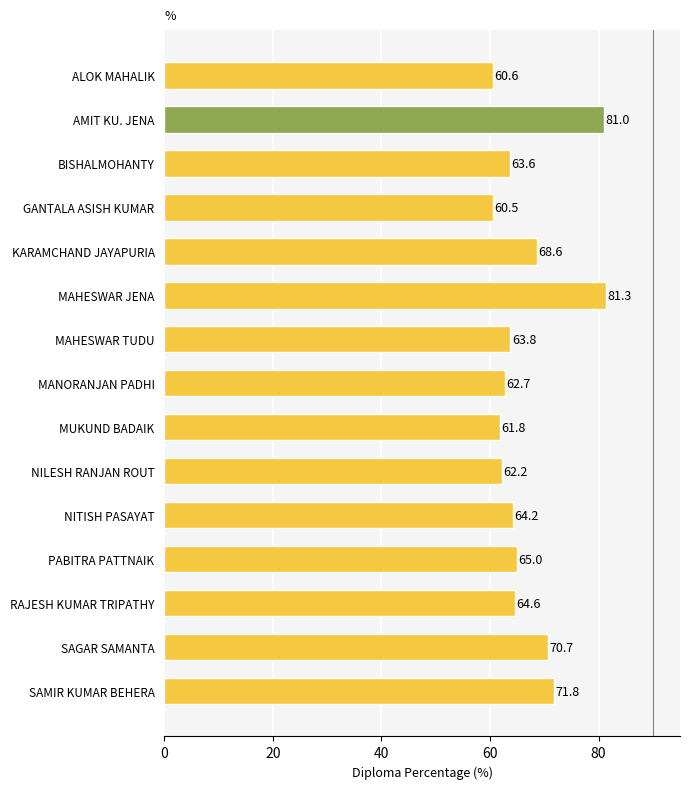

Between PABITRA PATTNAIK and NITISH PASAYAT, which is larger?

PABITRA PATTNAIK